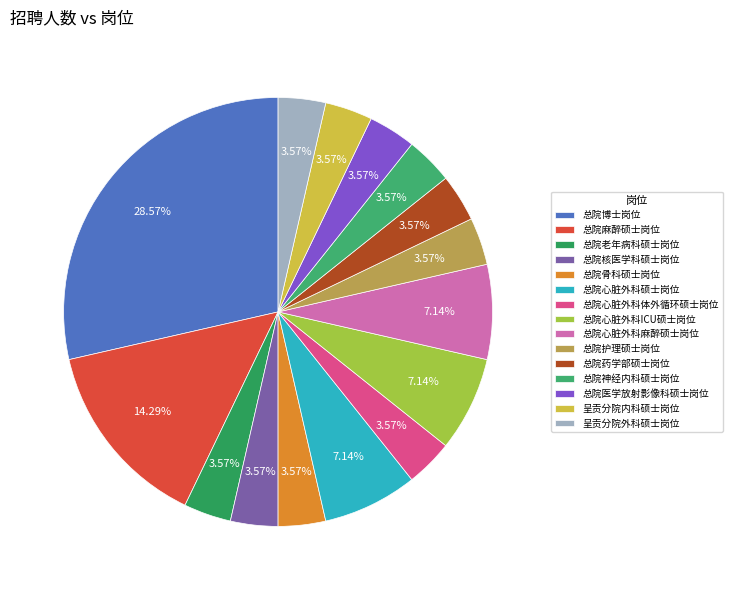

Which slice is the largest?

总院博士岗位